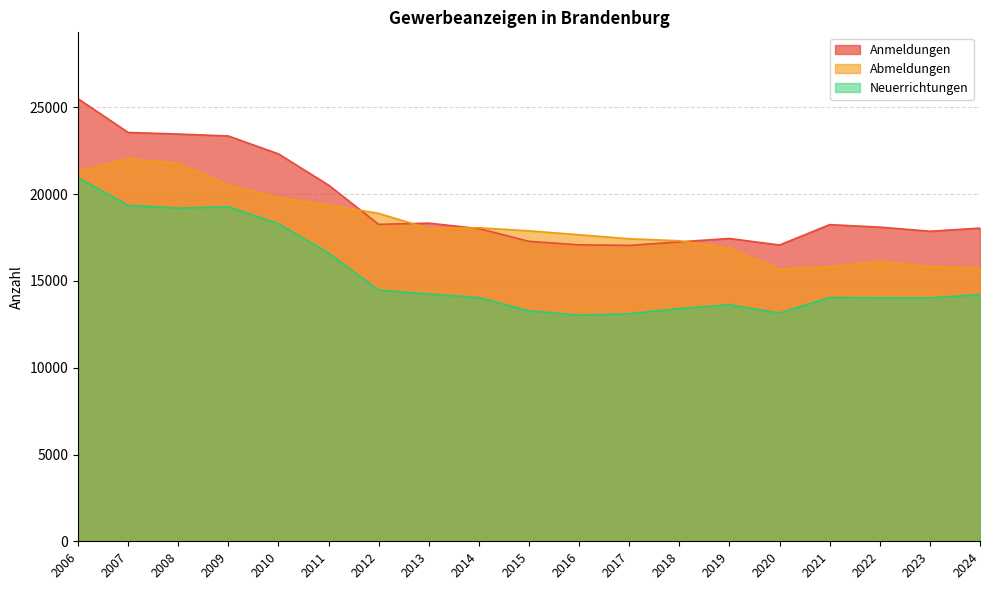

What is the value of the Abmeldungen point at the 8th from the left?

18019